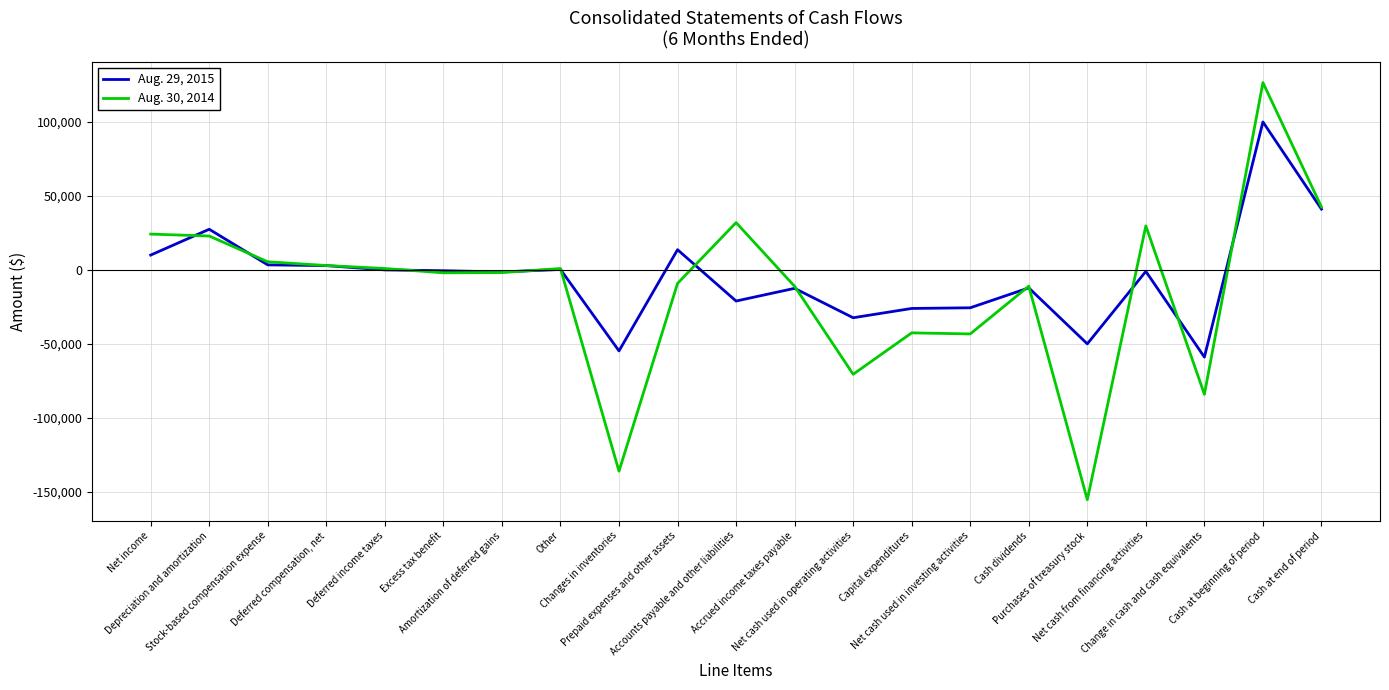

Where does the Aug. 29, 2015 series first go above -993?

Net income